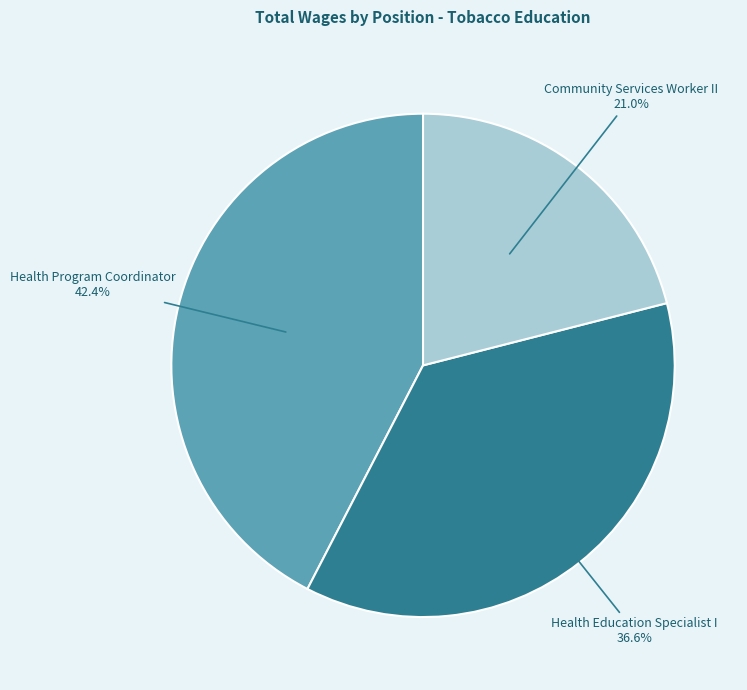

Is there a majority slice in this chart?

No